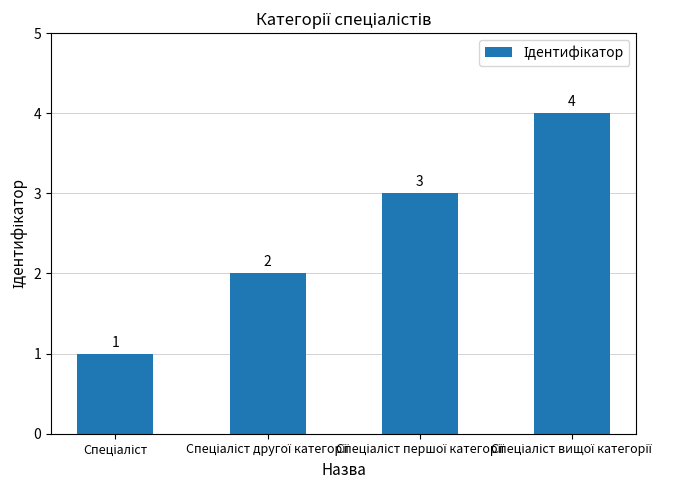

What is the maximum value shown in the chart?

4